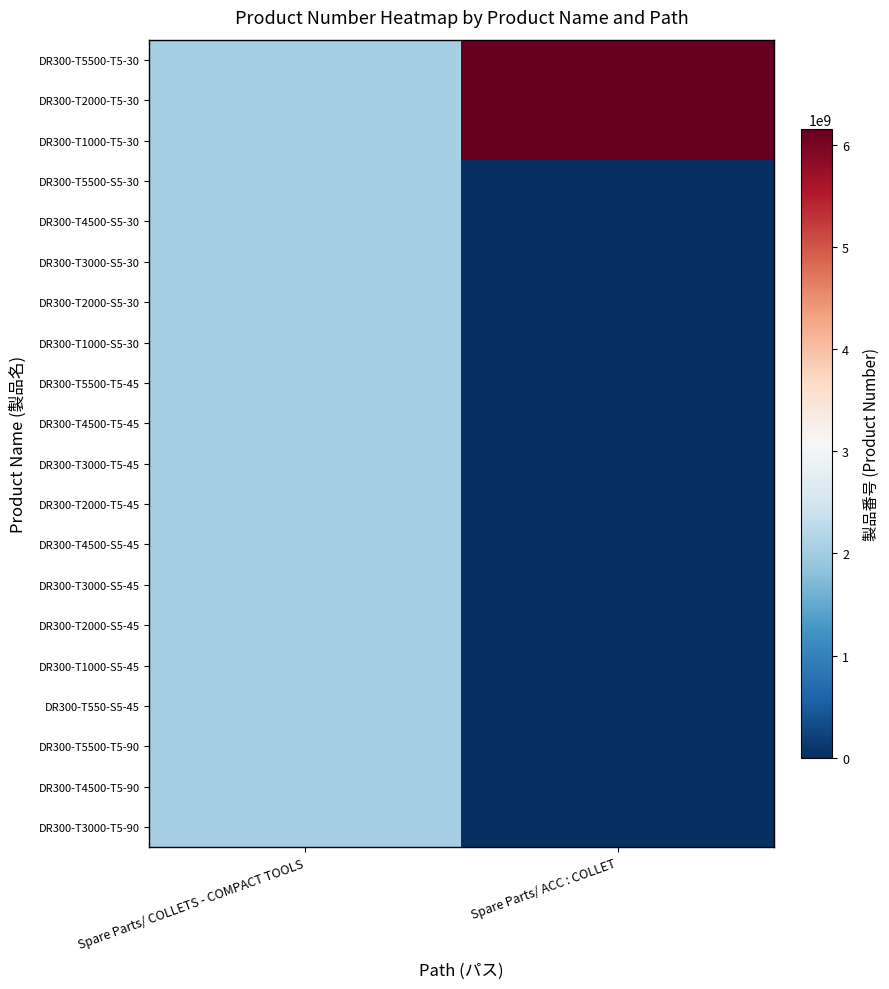

What is the maximum value shown in the chart?

6151760740